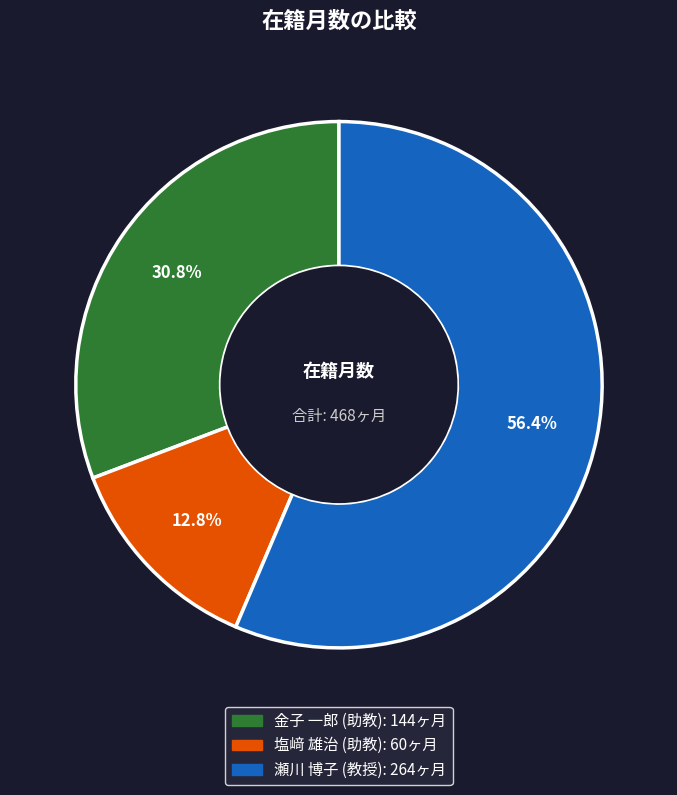

To the nearest percent, what is the average slice percentage?

33%